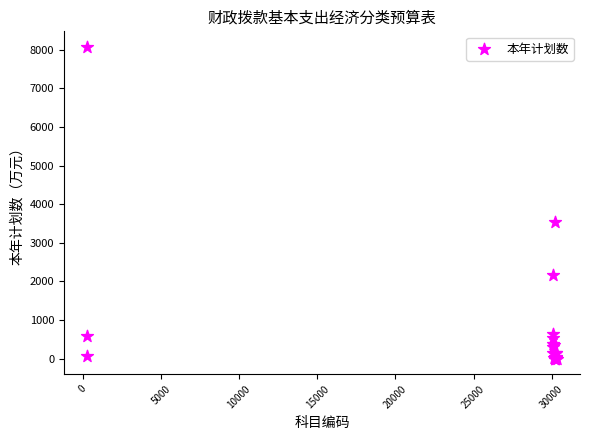

What Y value in the scatter plot is closest to 4036?

3528.6